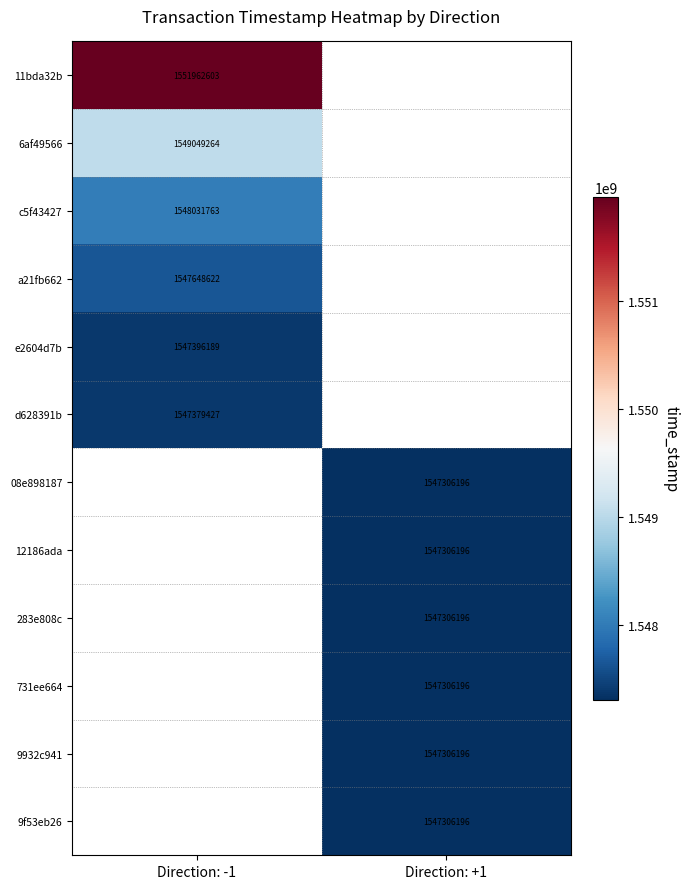

What is the spread (max minus min) of values at Direction: -1?

4583176.0